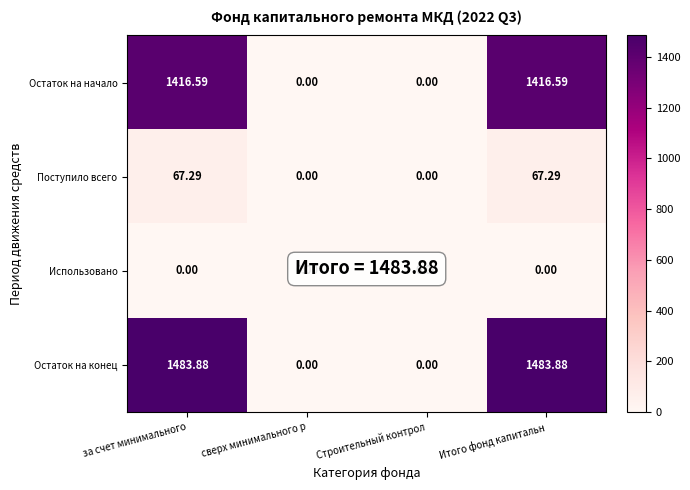

Rank the series by their maximum value, from lowest to highest.

Использовано, Поступило всего, Остаток на начало, Остаток на конец